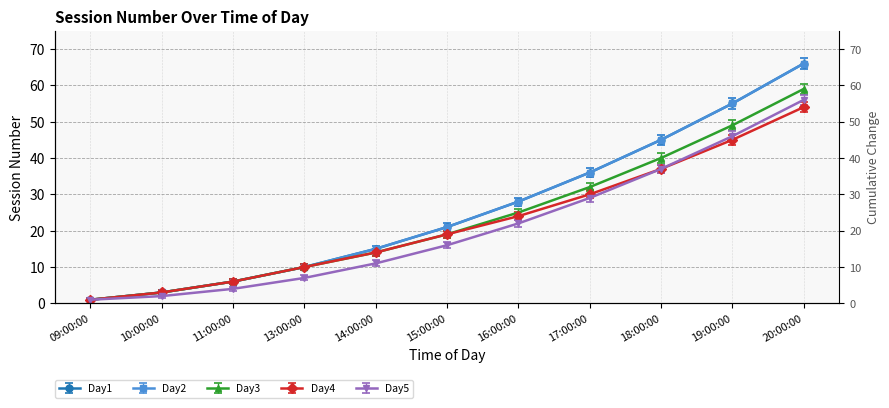

Read the Session 1 value at 17:00:00.

31.1